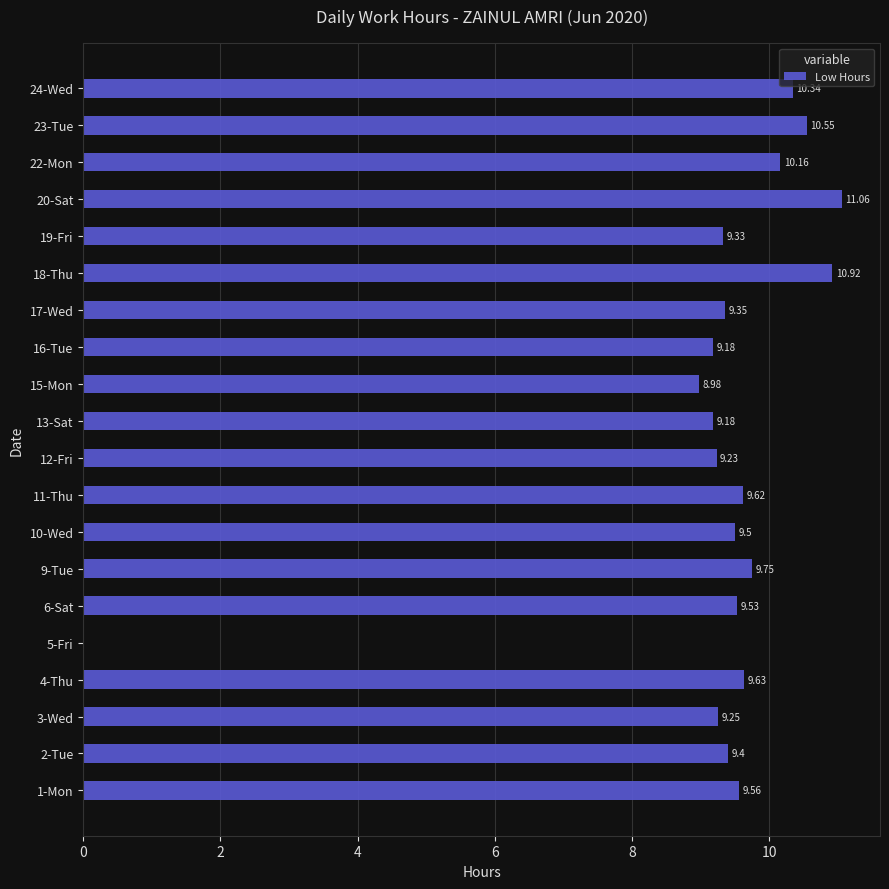

Approximately how many times larger is the value at 10-Wed compared to 3-Wed?

1.0